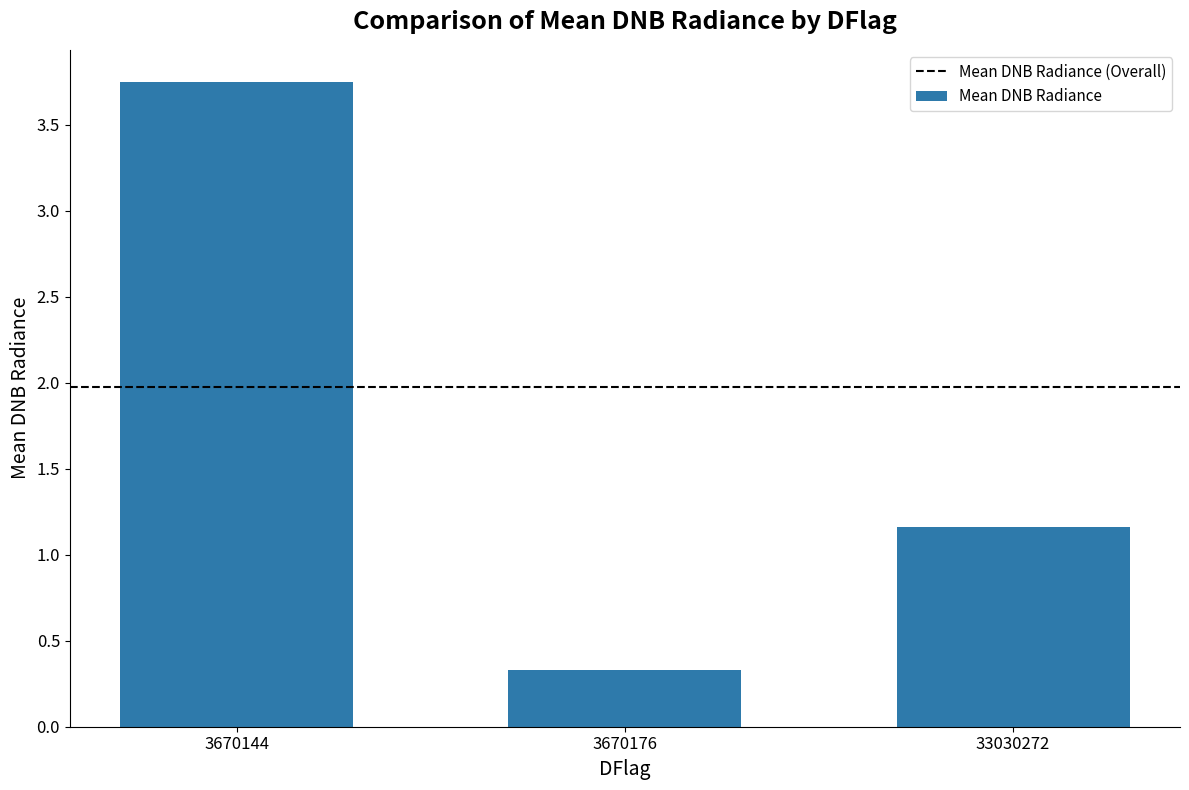

At which category does the chart reach its peak across all series?

3670144